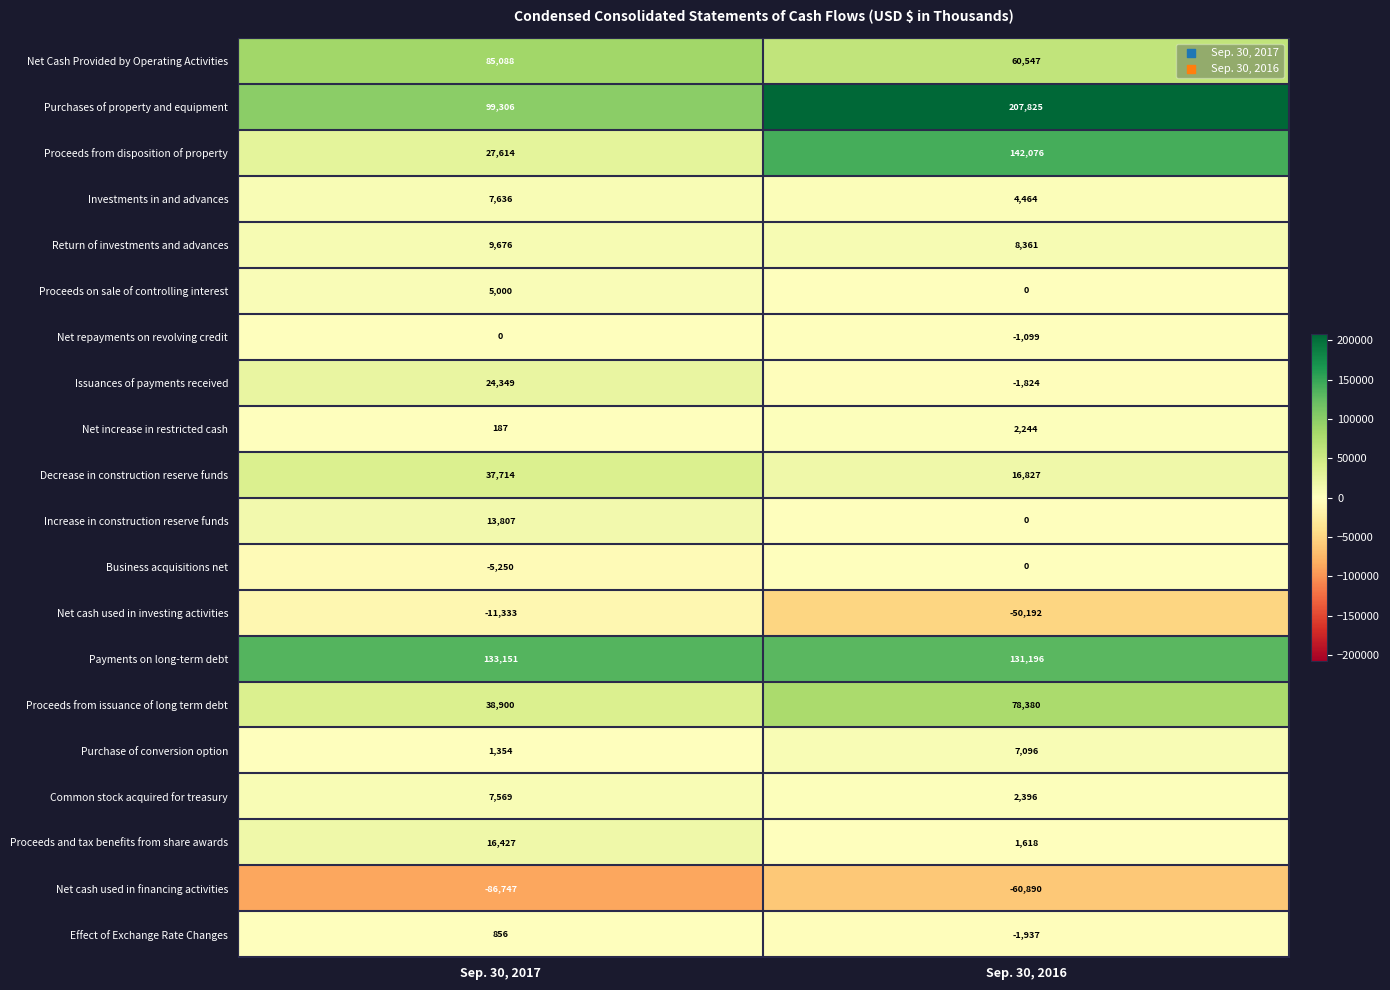

Is it true that Proceeds on sale of controlling interest equals 0 at Sep. 30, 2016?

True